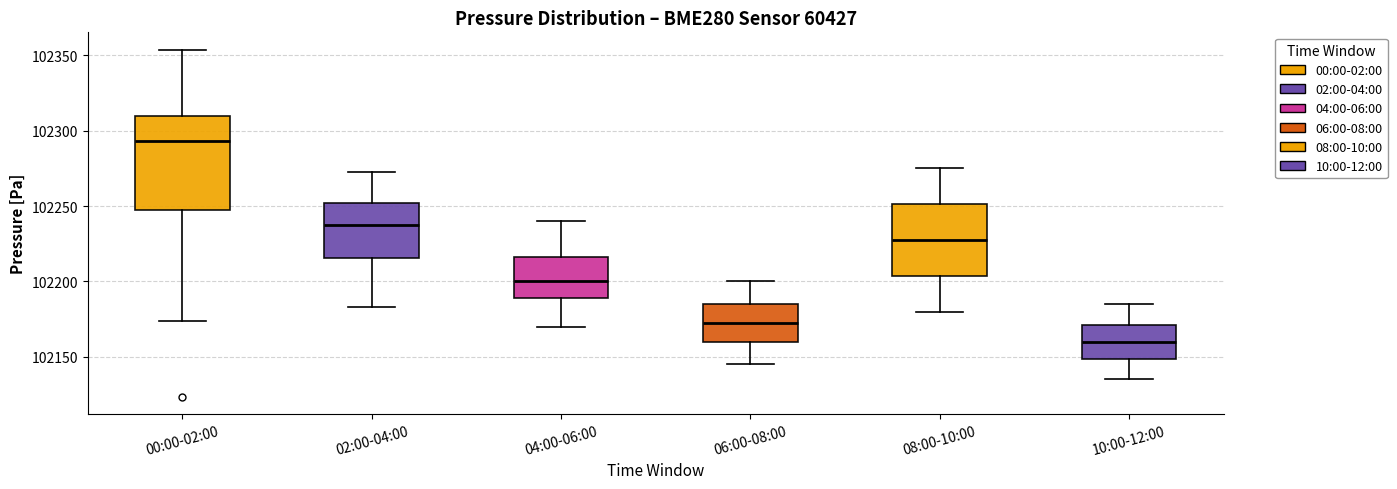

Which box's median line is the lowest?

10:00-12:00